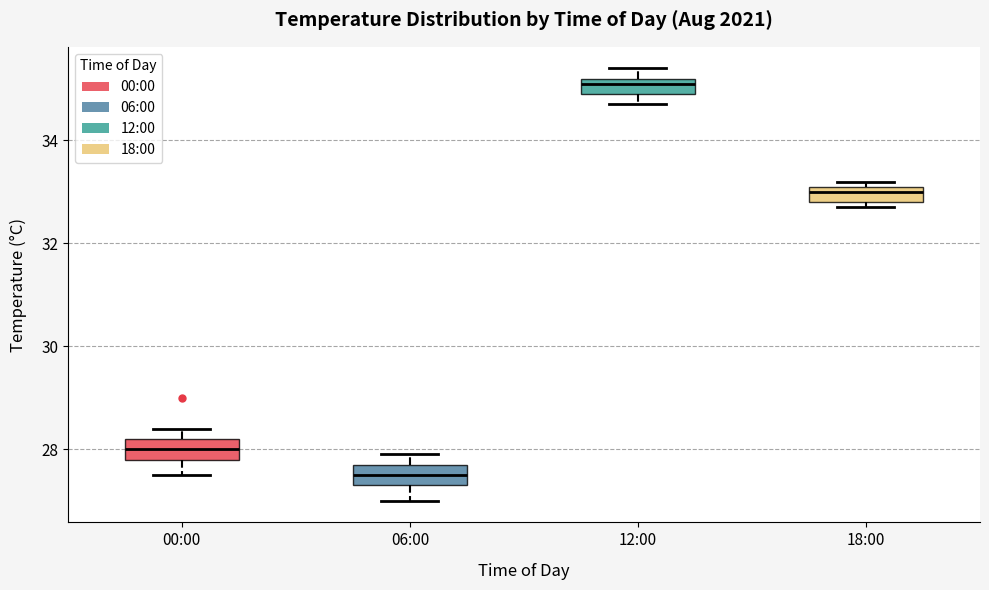

Reading left to right, read every box against the y-axis: the position of its median line, the range the box covers, and the ends of its whiskers. The values are not printed on the chart, so give them approximately, as read against the axis.

00:00: median 28.0, box 27.8 to 28.2, whiskers 27.6 to 28.4
06:00: median 27.6, box 27.4 to 27.8, whiskers 27.0 to 28.0
12:00: median 35.2 (just below the box's upper edge), box 35.0 to 35.2, whiskers 34.8 to 35.4
18:00: median 33.0, box 32.8 to 33.2, whiskers 32.8 (just below the box's lower edge) to 33.2 (just above the box's upper edge)